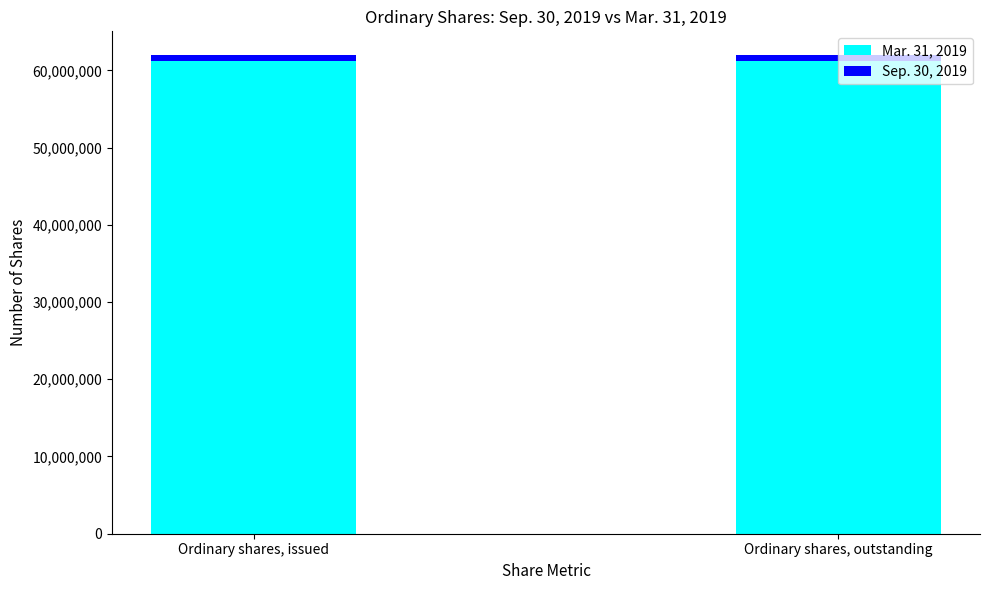

What is the highest value of the Mar. 31, 2019 series?

61158051